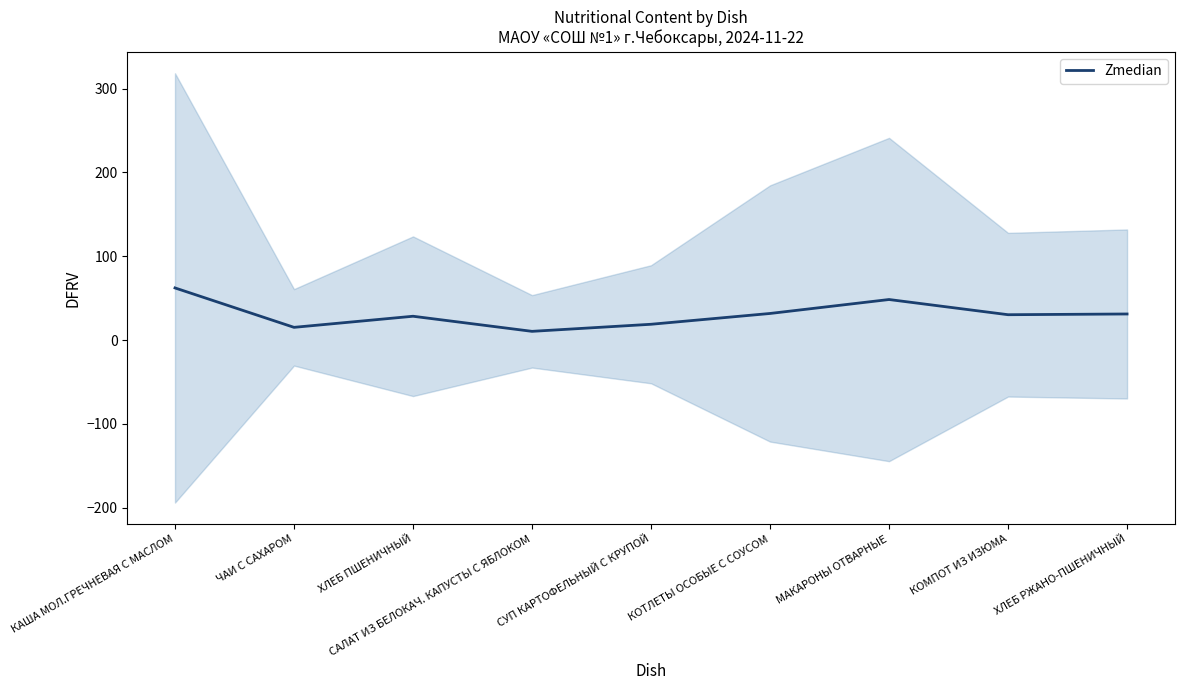

What is the change in value from ХЛЕБ ПШЕНИЧНЫЙ to ХЛЕБ РЖАНО-ПШЕНИЧНЫЙ?

+2.7